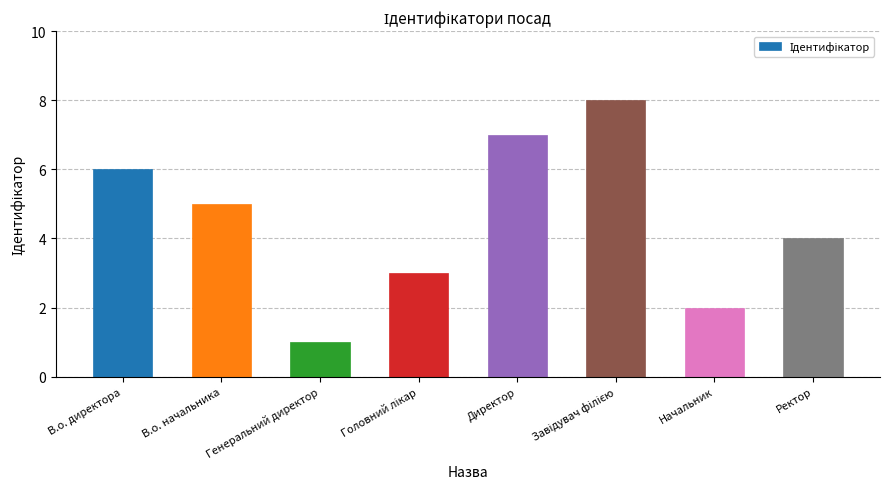

How many data points are less than 5?

4